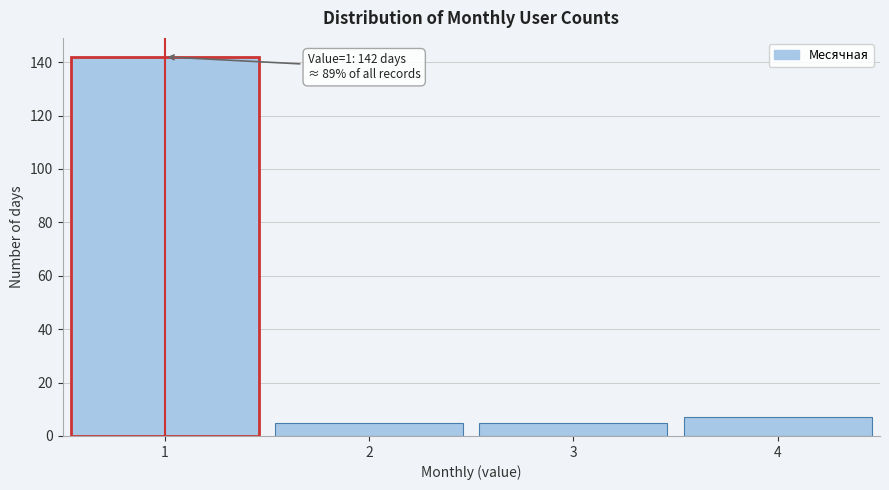

Which range on the x-axis has the tallest bar?

0.5 to 1.5